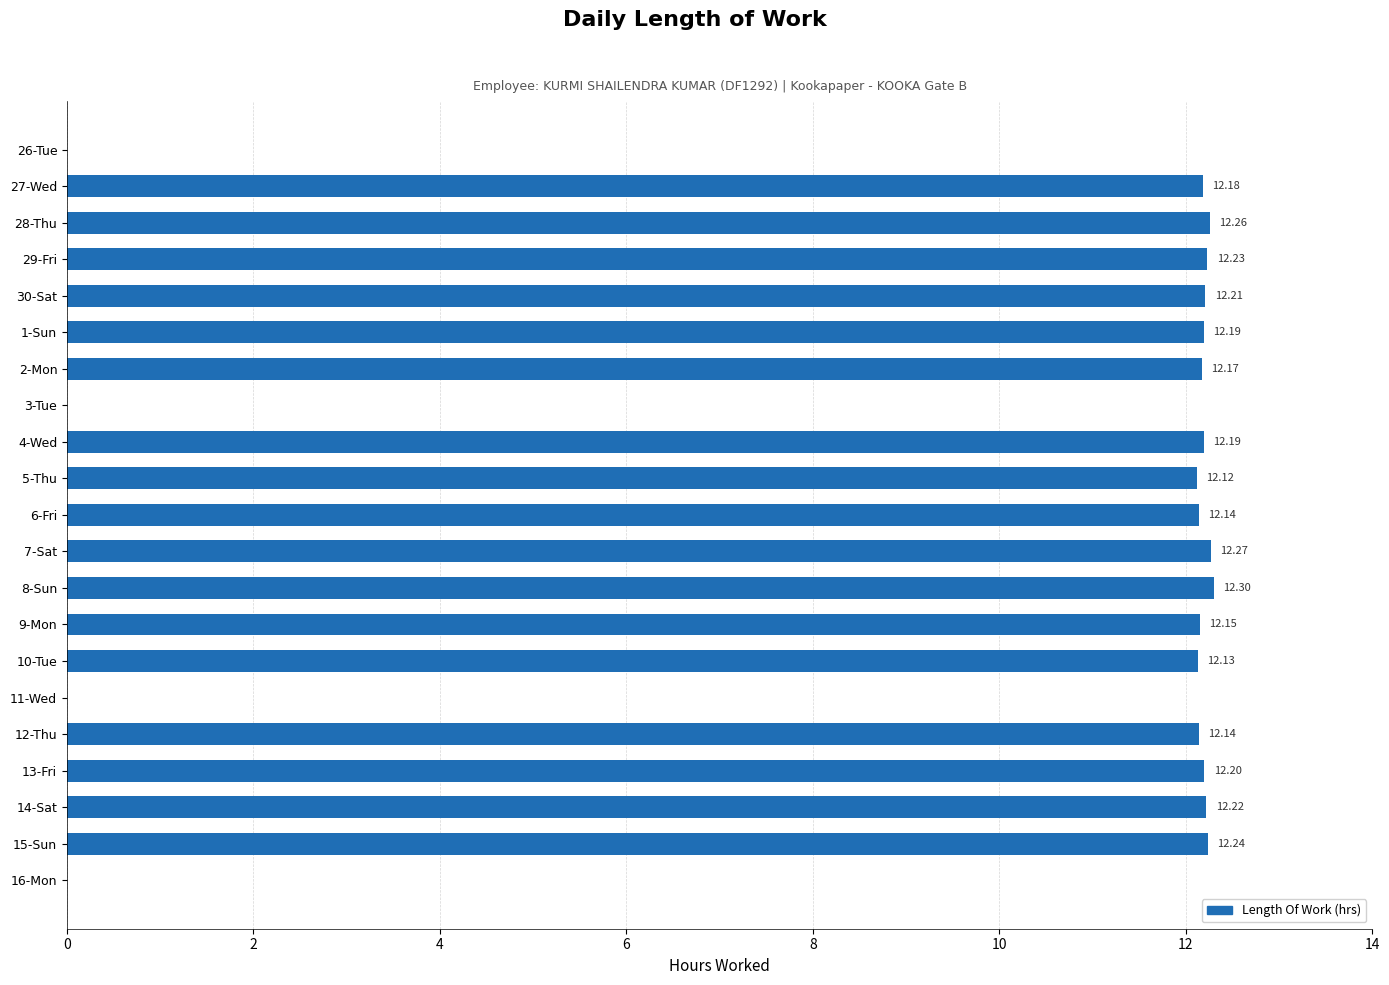

What is the change in value from 26-Tue to 14-Sat?

+12.2